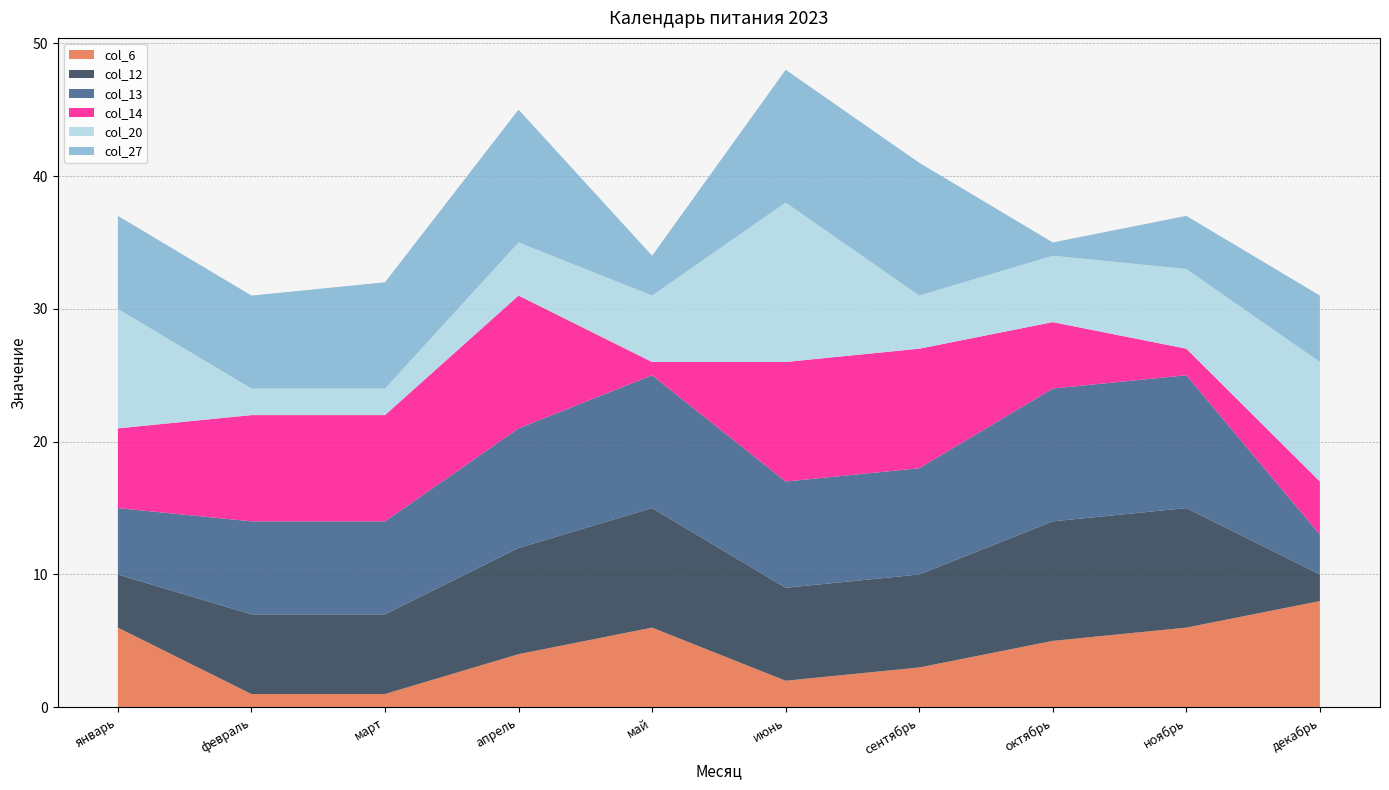

Reading left to right, list all the values displayed in this chart.

col_6: 6	1	1	4	6	2	3	5	6	8
col_12: 4	6	6	8	9	7	7	9	9	2
col_13: 5	7	7	9	10	8	8	10	10	3
col_14: 6	8	8	10	1	9	9	5	2	4
col_20: 9	2	2	4	5	12	4	5	6	9
col_27: 7	7	8	10	3	10	10	1	4	5